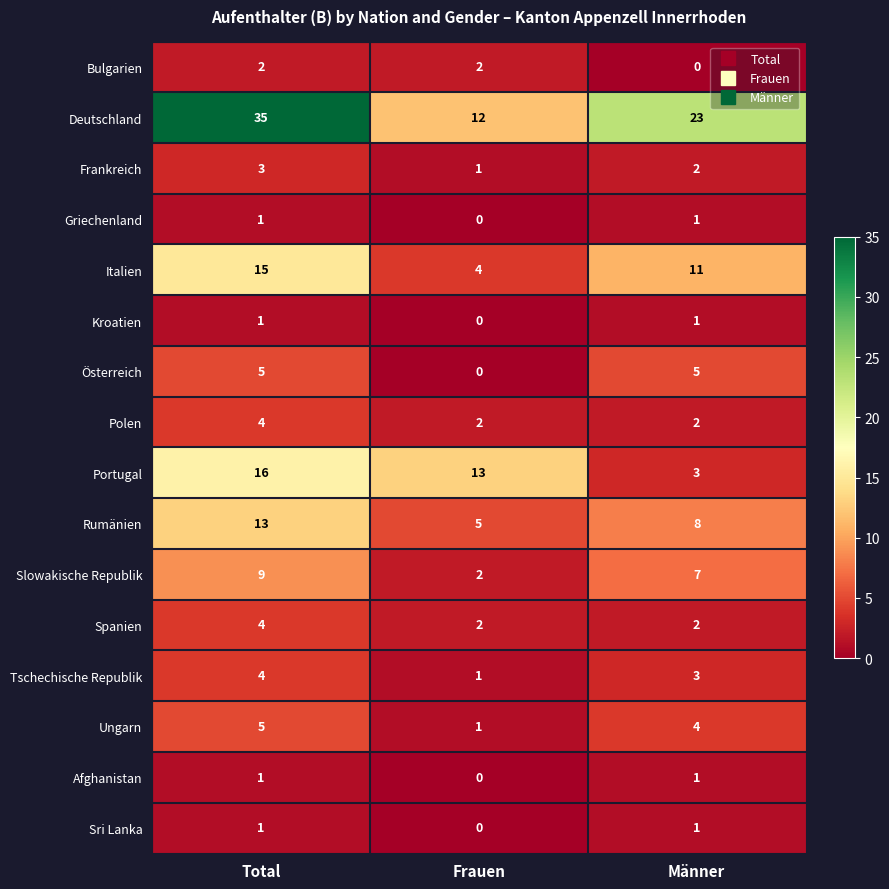

Count the Österreich values in the range 0 to 5.

3